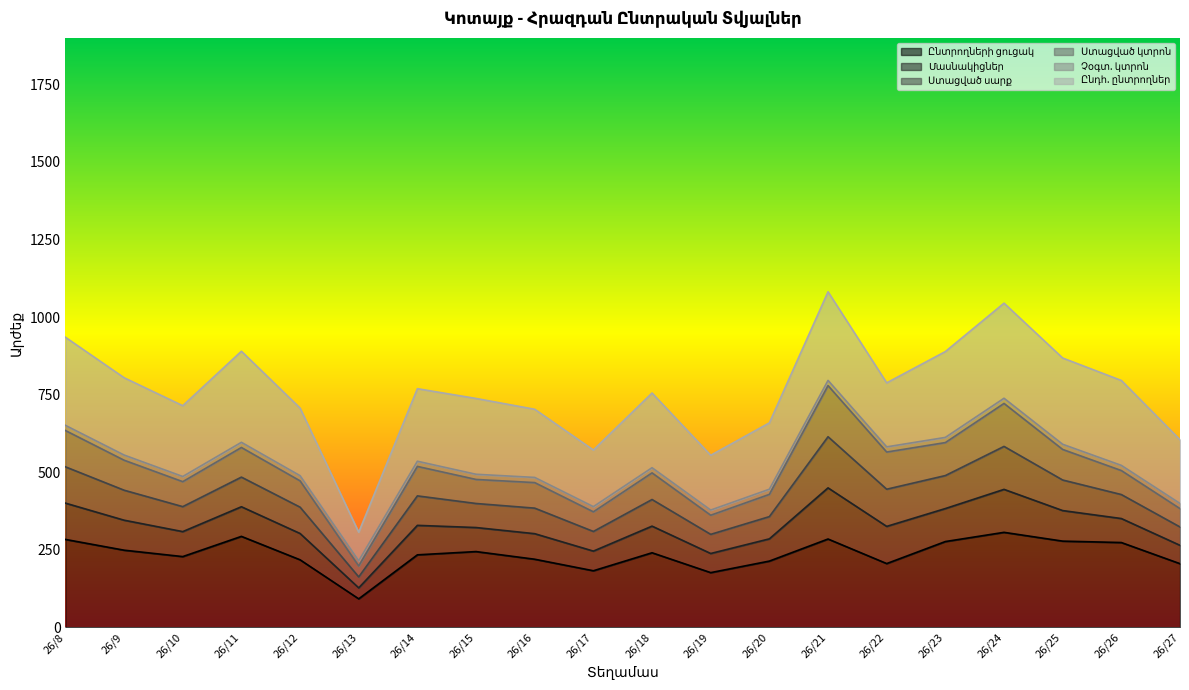

Reading left to right, extract all data points from this chart.

Ընտրողների ցուցակ: 26/8=1701	26/9=1493	26/10=1369	26/11=1760	26/12=1307	26/13=552	26/14=1403	26/15=1466	26/16=1318	26/17=1095	26/18=1443	26/19=1059	26/20=1282	26/21=1709	26/22=1234	26/23=1660	26/24=1838	26/25=1668	26/26=1641	26/27=1232
Մասնակիցներ: 26/8=702	26/9=580	26/10=483	26/11=573	26/12=509	26/13=212	26/14=570	26/15=465	26/16=494	26/17=380	26/18=515	26/19=370	26/20=430	26/21=989	26/22=719	26/23=638	26/24=831	26/25=591	26/26=464	26/27=355
Ստացված սարք: 26/8=702	26/9=580	26/10=483	26/11=573	26/12=509	26/13=212	26/14=570	26/15=465	26/16=494	26/17=380	26/18=515	26/19=370	26/20=430	26/21=989	26/22=719	26/23=638	26/24=831	26/25=591	26/26=464	26/27=355
Ստացված կտրոն: 26/8=702	26/9=580	26/10=483	26/11=573	26/12=509	26/13=212	26/14=570	26/15=465	26/16=494	26/17=380	26/18=515	26/19=370	26/20=430	26/21=989	26/22=719	26/23=638	26/24=831	26/25=591	26/26=464	26/27=355
Չօգտ. կտրոն: 26/8=100	26/9=100	26/10=100	26/11=100	26/12=100	26/13=100	26/14=100	26/15=100	26/16=100	26/17=100	26/18=100	26/19=100	26/20=100	26/21=100	26/22=100	26/23=100	26/24=100	26/25=100	26/26=100	26/27=100
Ընդհ. ընտրողներ: 26/8=1704	26/9=1495	26/10=1369	26/11=1761	26/12=1307	26/13=552	26/14=1403	26/15=1466	26/16=1318	26/17=1095	26/18=1444	26/19=1059	26/20=1283	26/21=1714	26/22=1238	26/23=1660	26/24=1839	26/25=1668	26/26=1642	26/27=1232